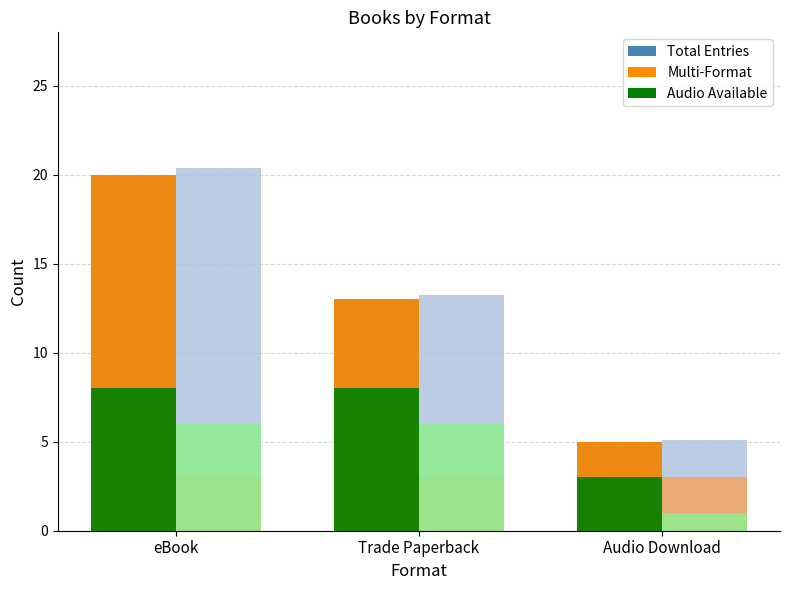

At how many categories does at least one series exceed 16?

1